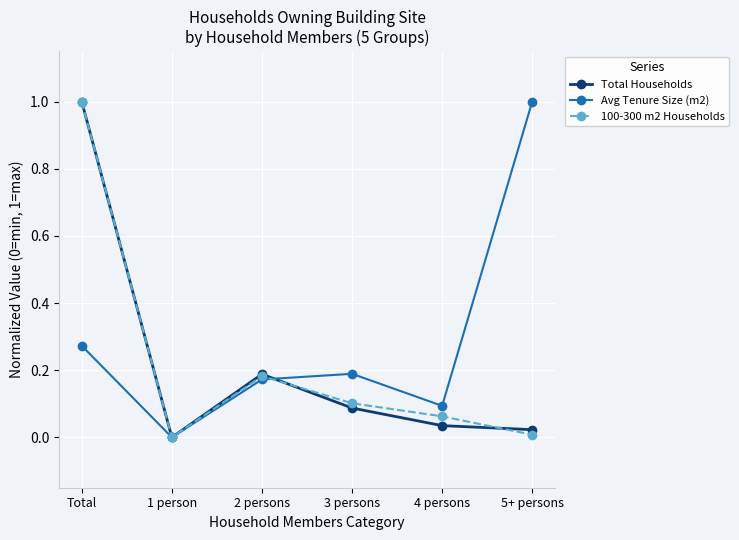

Is it true that 100-300 m2 Households equals 0.0 at 4 persons?

False